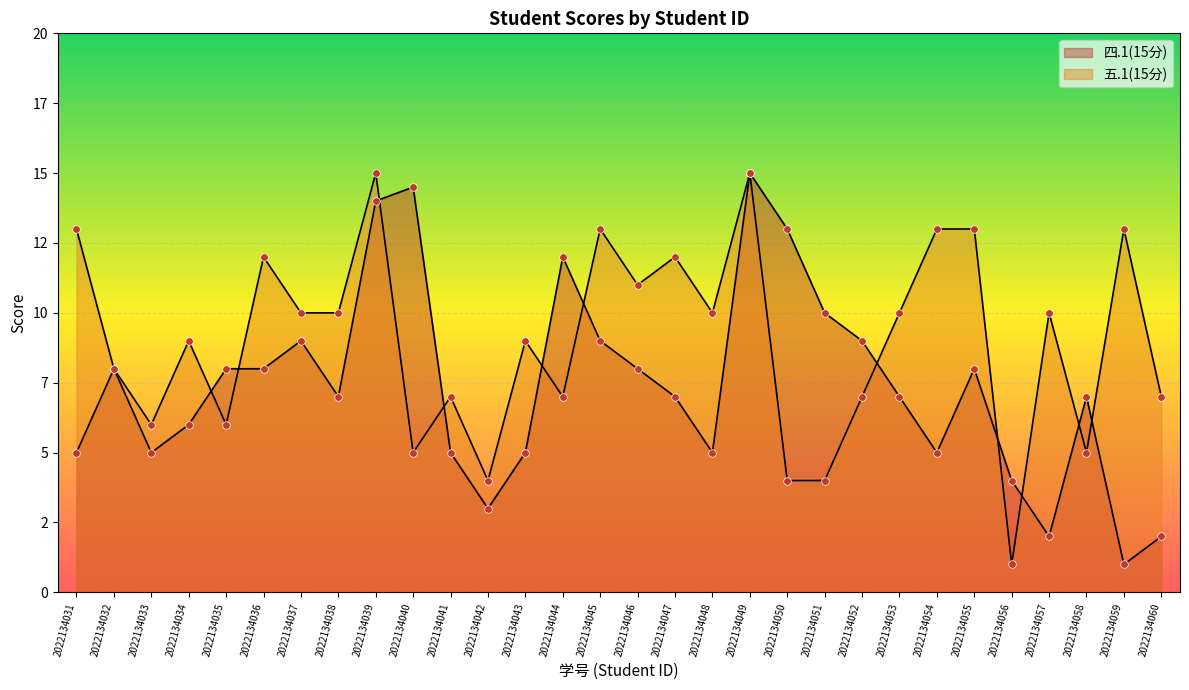

Which series has the widest spread of Y values?

四.1(15分)